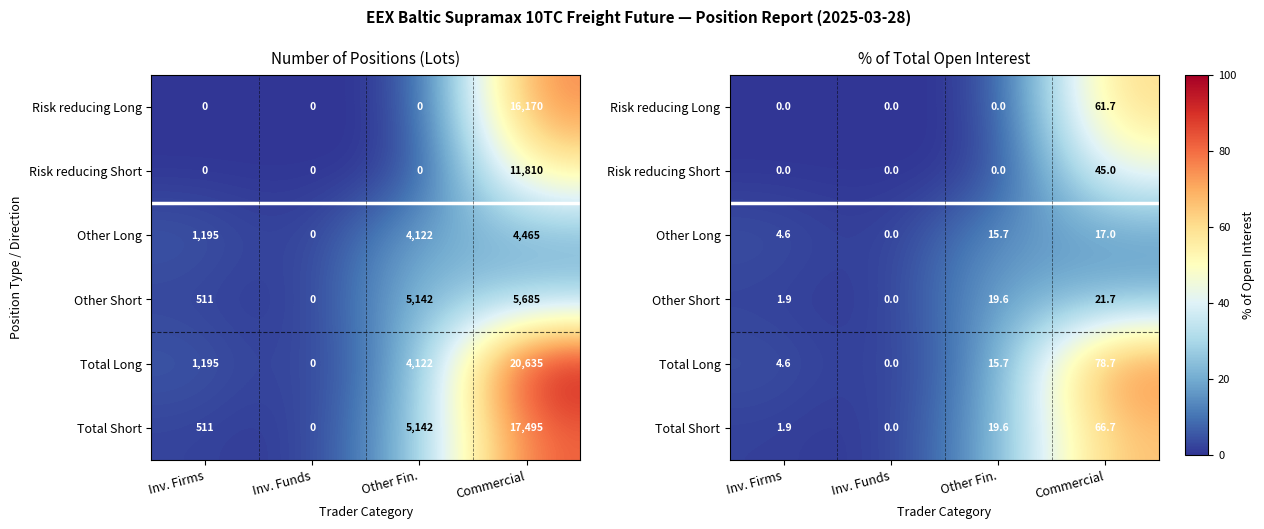

Which category has the highest value across all series?

Commercial